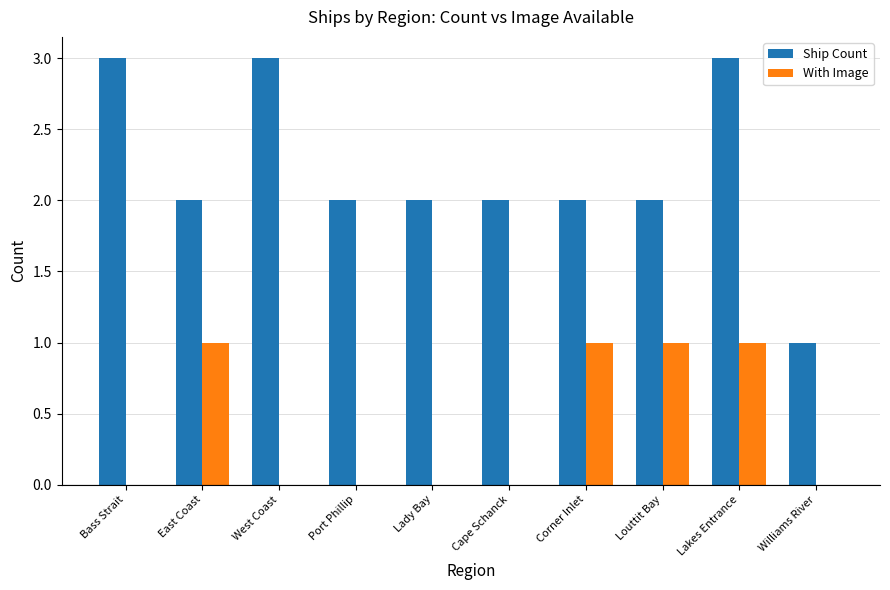

Between West Coast and Port Phillip, which series saw the biggest shift?

Ship Count